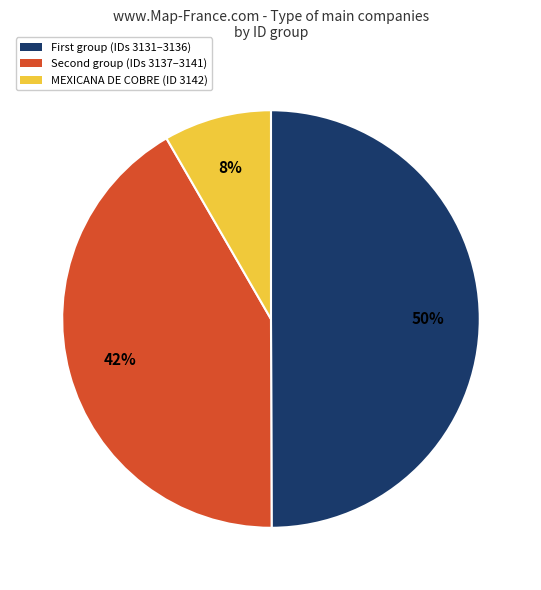

To the nearest percent, what is the difference between the largest and smallest slice percentages?

42%